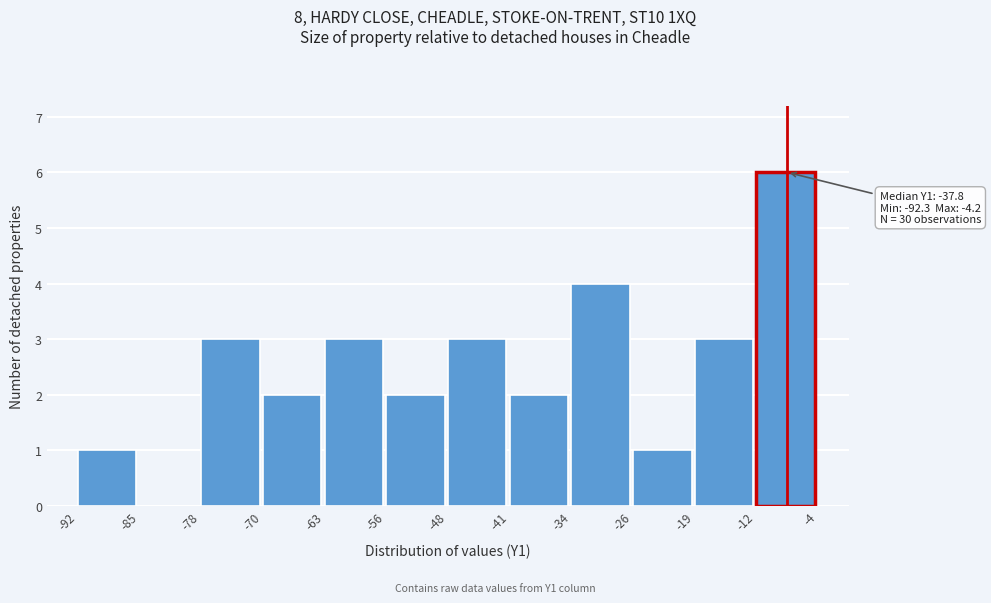

Over which range of the x-axis is the bar tallest?

-12 to -4